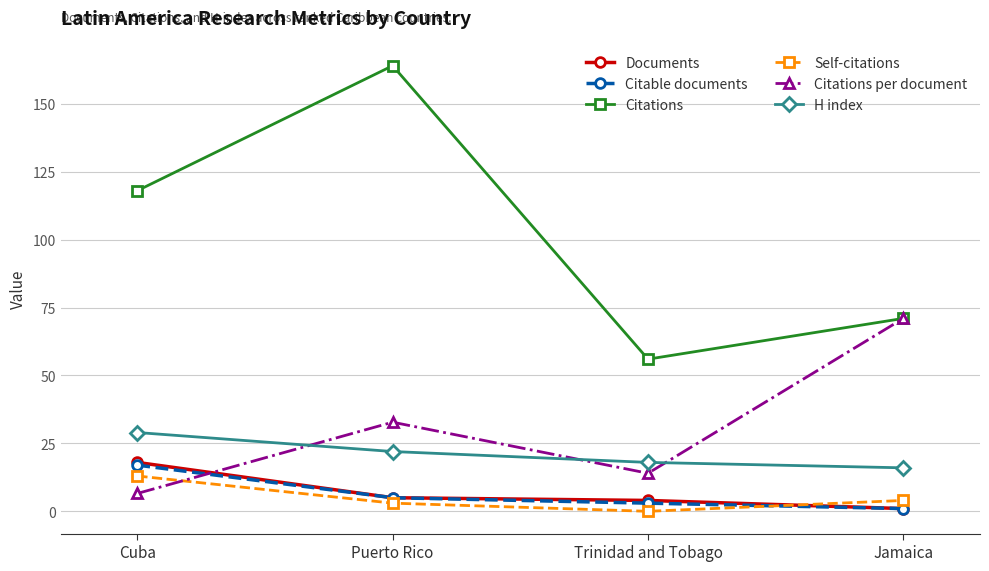

What is the spread (max minus min) of values at Puerto Rico?

161.0